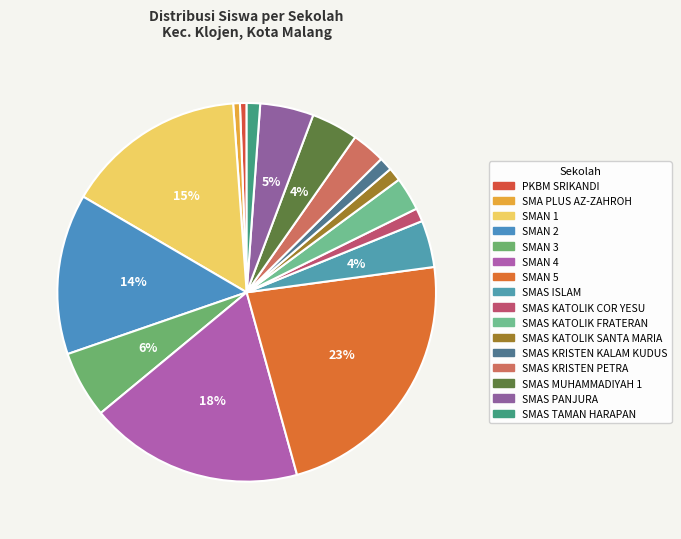

Combined, do SMAS KRISTEN KALAM KUDUS and SMAS MUHAMMADIYAH 1 account for over 50%?

No